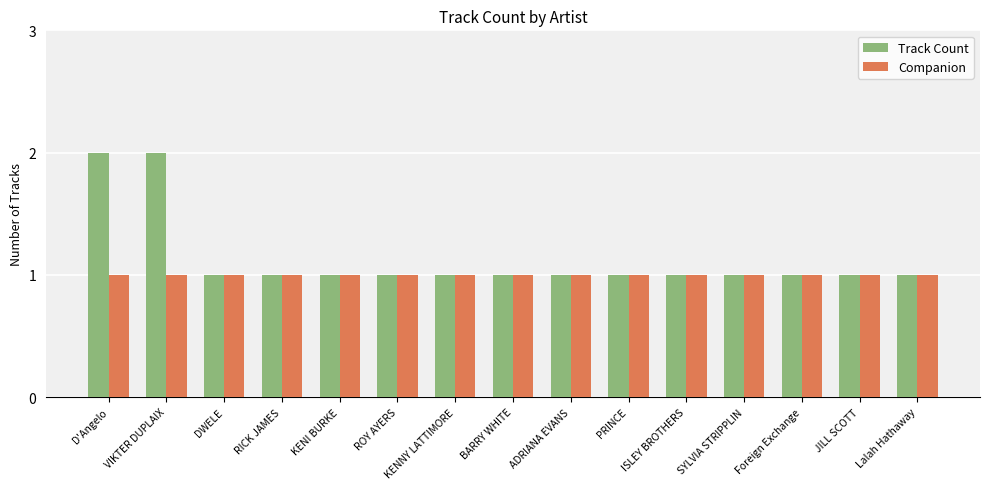

Rank the series by their average value, from highest to lowest.

Track Count, Companion